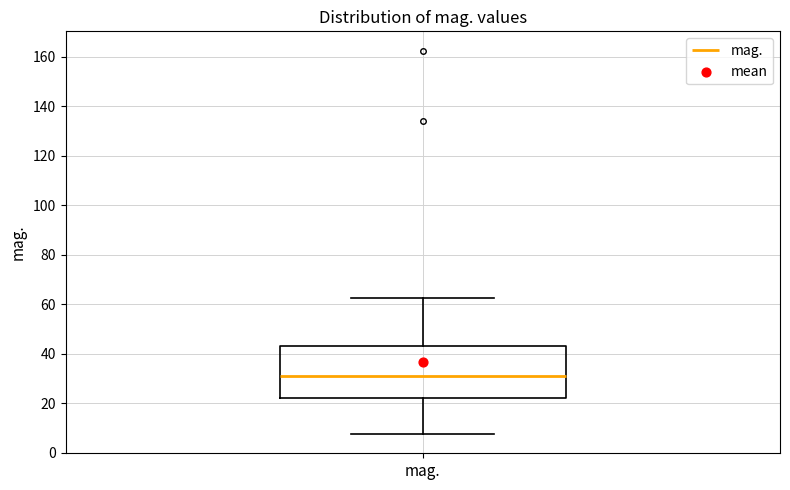

Read this box plot against the y-axis: the position of the median line, the range covered by the box, and the ends of both whiskers. The values are not printed on the chart, so give them approximately, as read against the axis.

median 30, box 22 to 44, whiskers 8 to 62